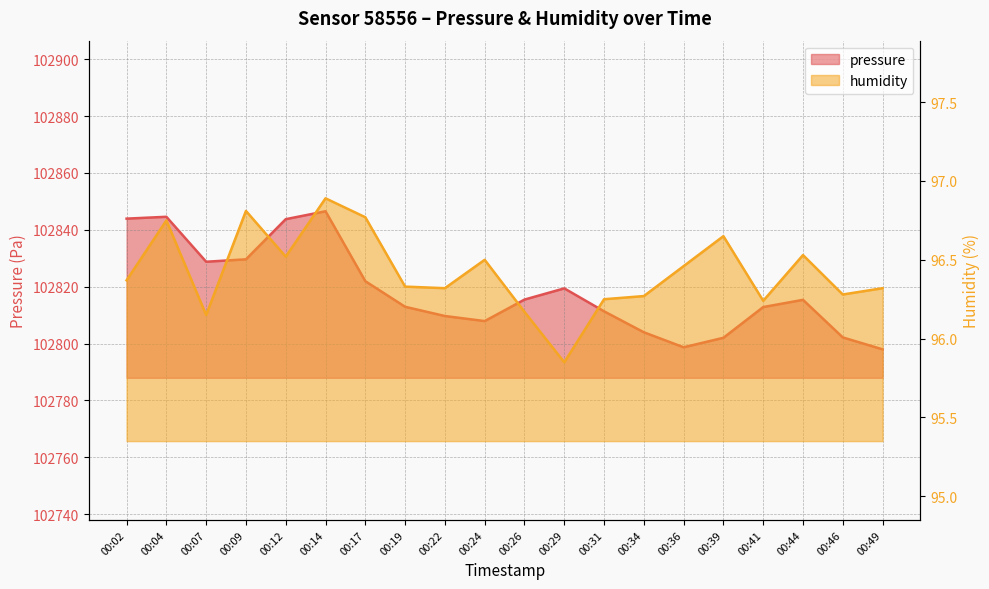

Rank the series by their average value, from highest to lowest.

pressure, humidity